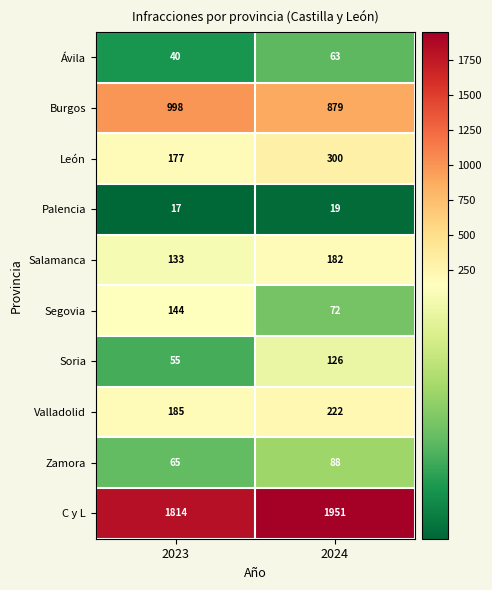

What is the difference between the maximum and minimum values in the Soria series?

71